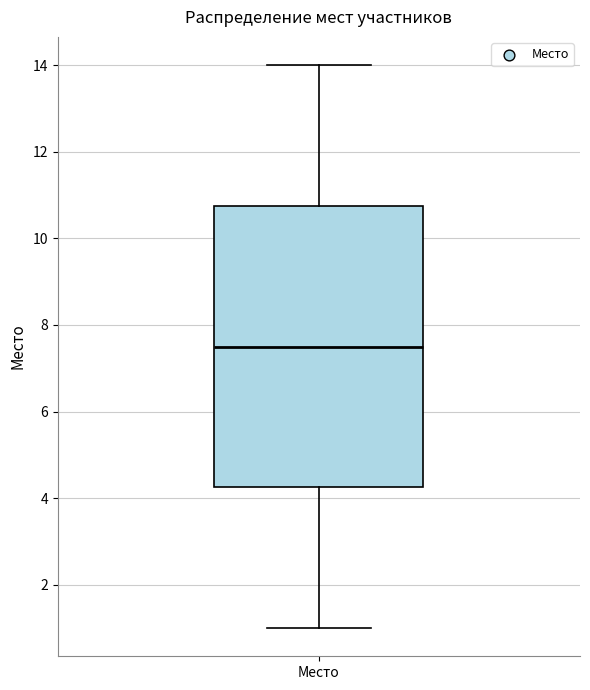

Transcribe this box plot: give where the median line is, the range the box spans, and where the two whiskers end, as read against the y-axis. The values are not printed on the chart, so give them approximately, as read against the axis.

median 7.6, box 4.2 to 10.8, whiskers 1.0 to 14.0